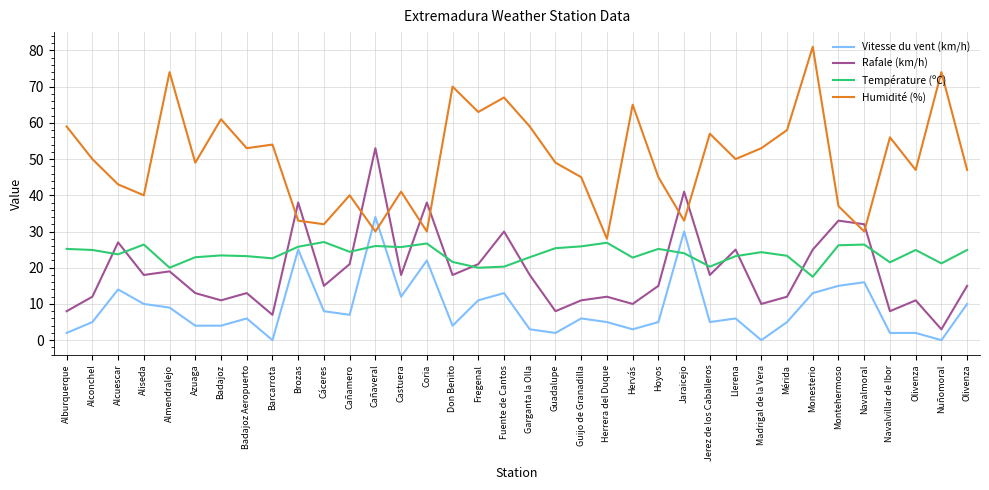

What is the difference between the second highest and second lowest values in the Vitesse du vent (km/h) series?

30.0